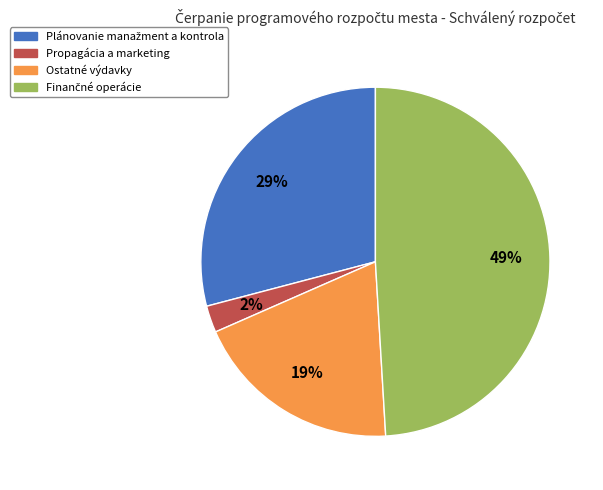

Is Propagácia a marketing the majority of the pie?

No